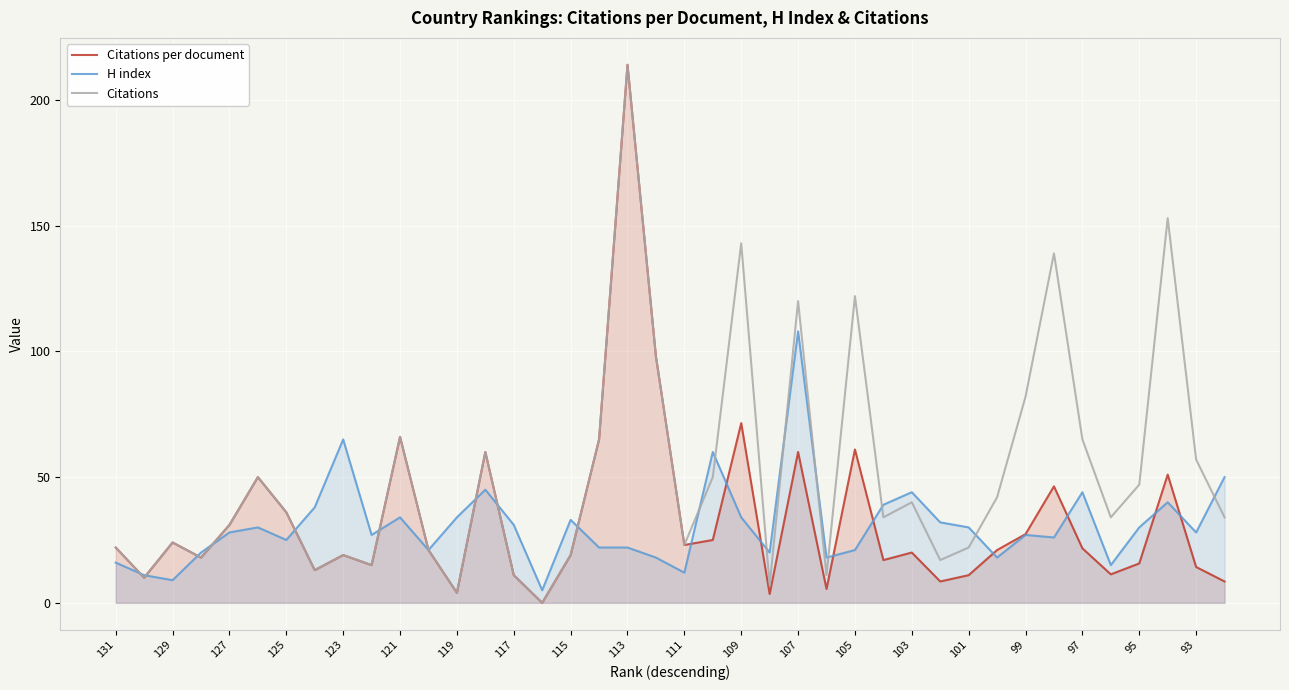

Which series has the largest total across all categories?

Citations